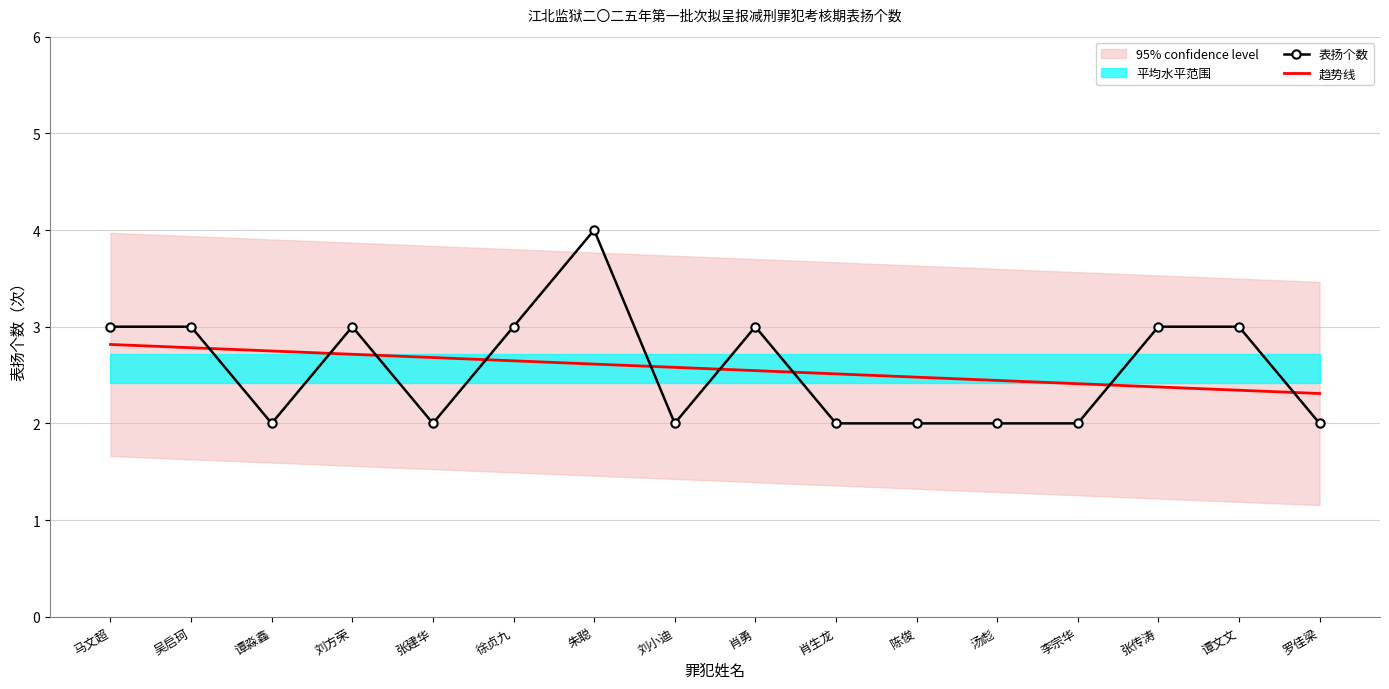

Reading left to right, transcribe all the data shown in this chart.

表扬个数: 3.0	3.0	2.0	3.0	2.0	3.0	4.0	2.0	3.0	2.0	2.0	2.0	2.0	3.0	3.0	2.0
趋势线: 2.8	2.8	2.7	2.7	2.7	2.6	2.6	2.6	2.5	2.5	2.5	2.4	2.4	2.4	2.3	2.3